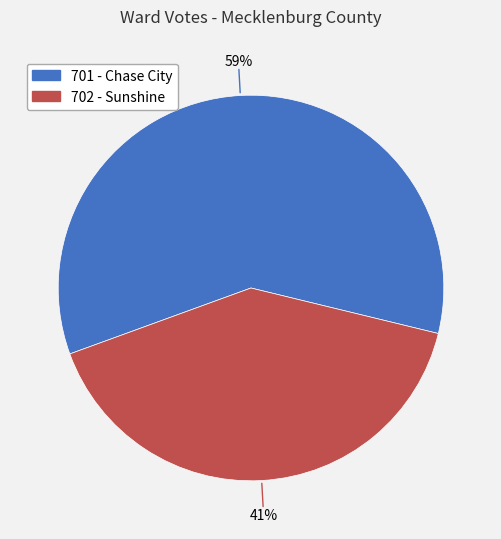

What is the ratio of the value at 702 - Sunshine to the value at 701 - Chase City?

0.7